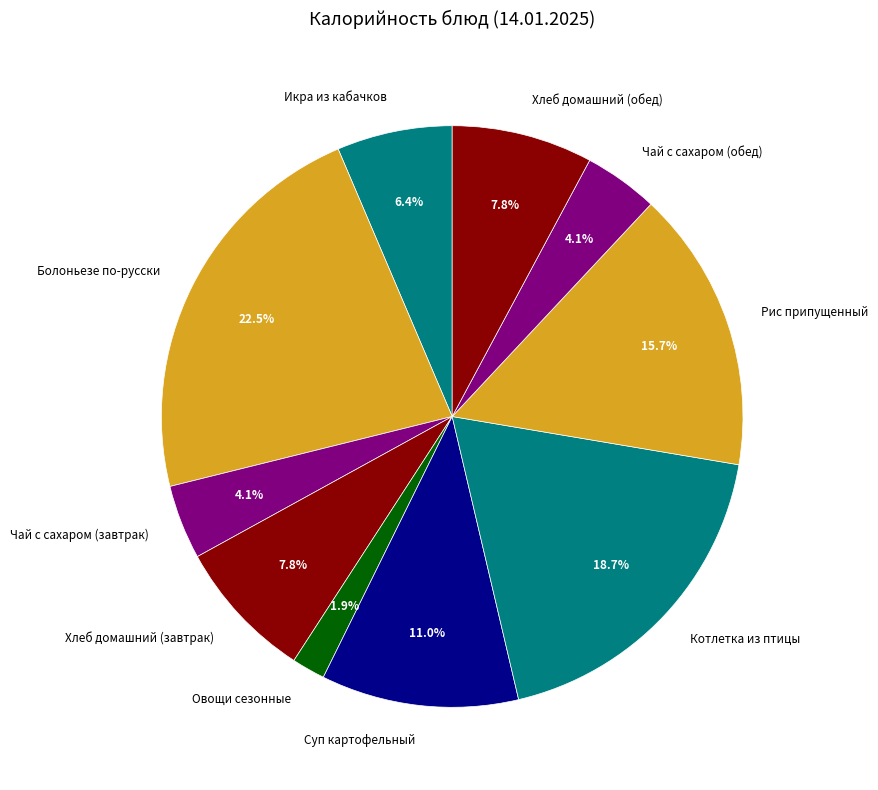

How many slices are in this pie chart?

10